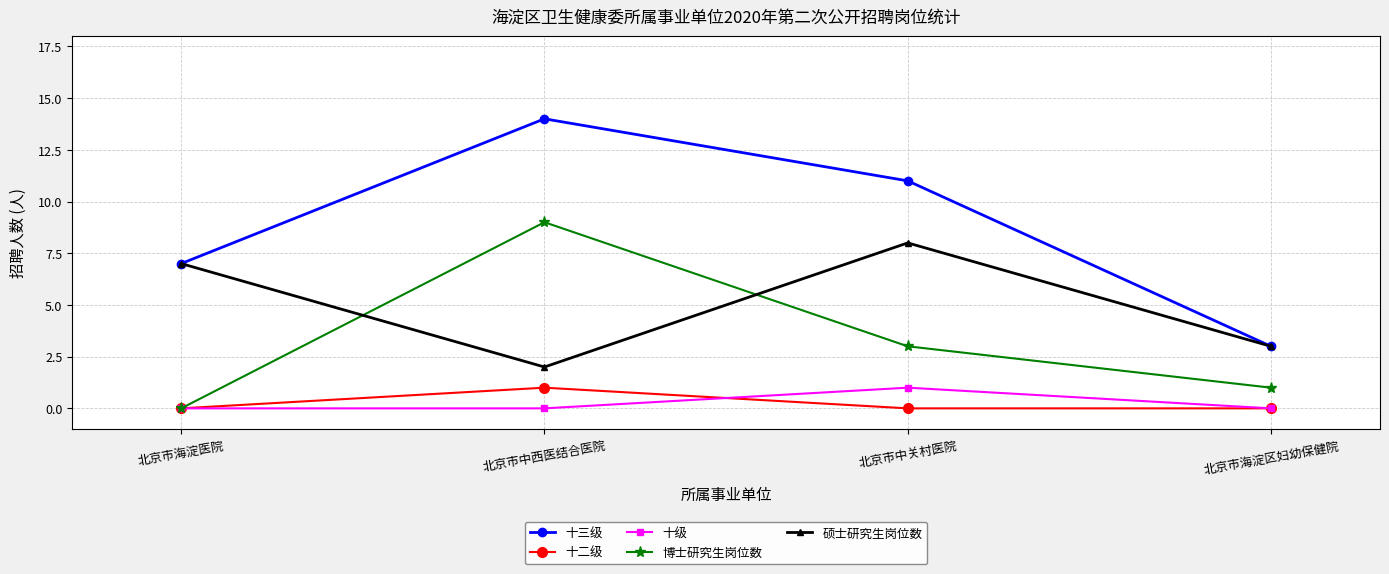

At which category does 十二级 reach its first local peak?

北京市中西医结合医院